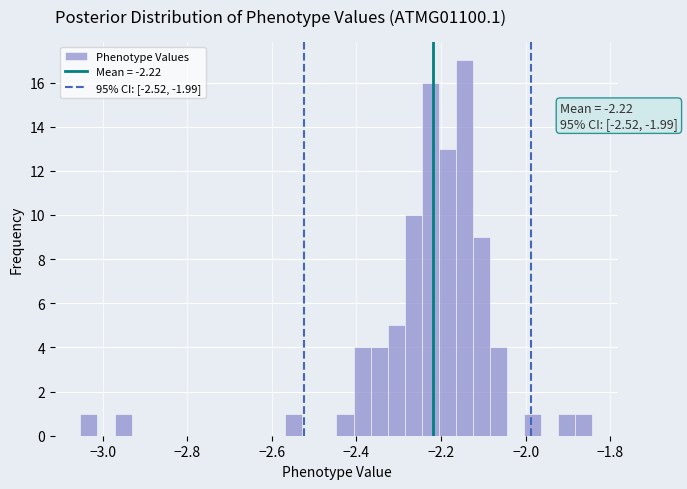

Around what value on the x-axis is the tallest bar? Give the approximate position of its centre, as read against the axis.

-2.14